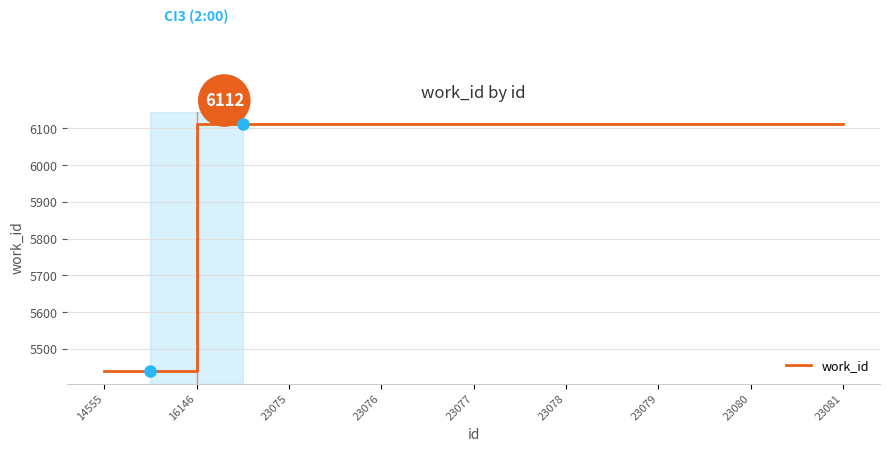

What is the difference between the second highest and minimum values?

673